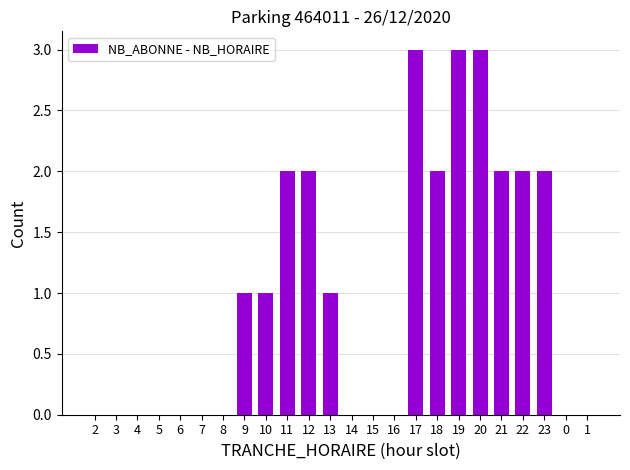

How many values are between 0 and 2?

21